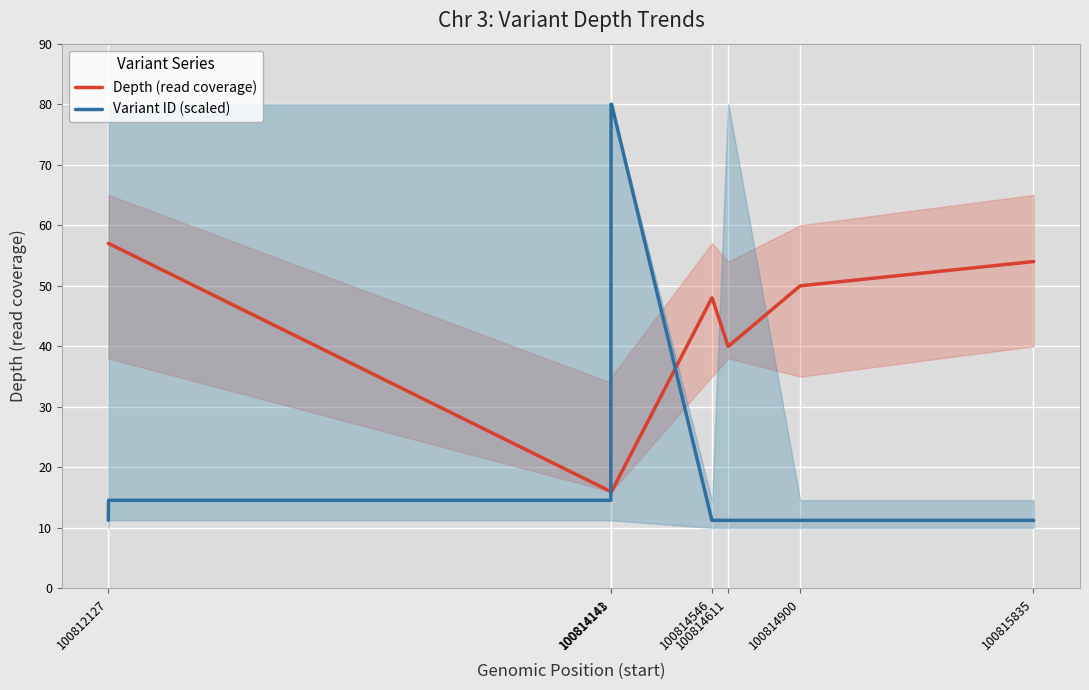

The value of Variant ID (scaled) at 100812127 is 18.6. True or false?

False